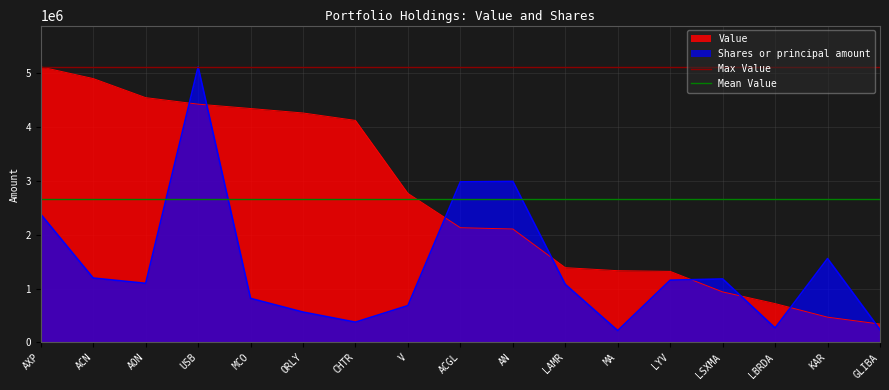

What is the minimum value for Value?

341000.0